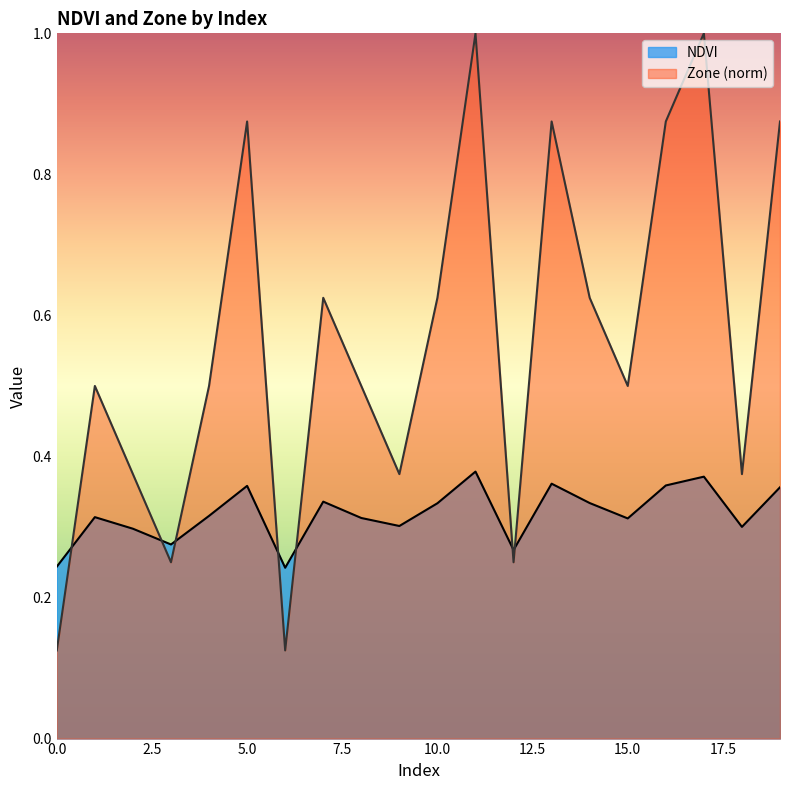

Is it true that Zone equals 0.8 at 4?

False